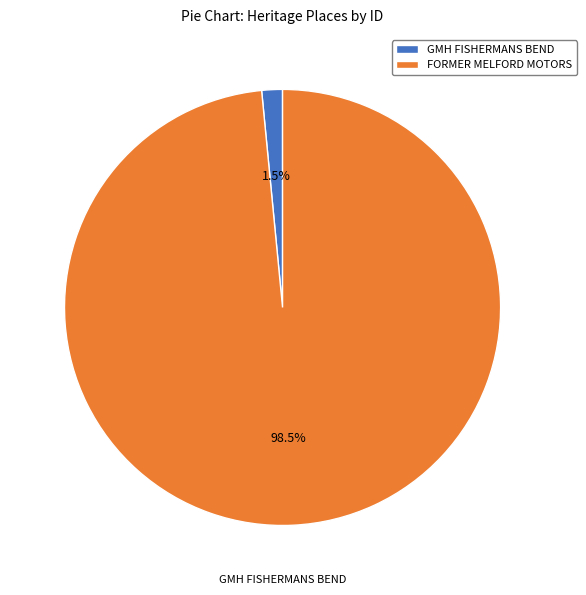

How much of the chart is everything except GMH FISHERMANS BEND?

98.5%